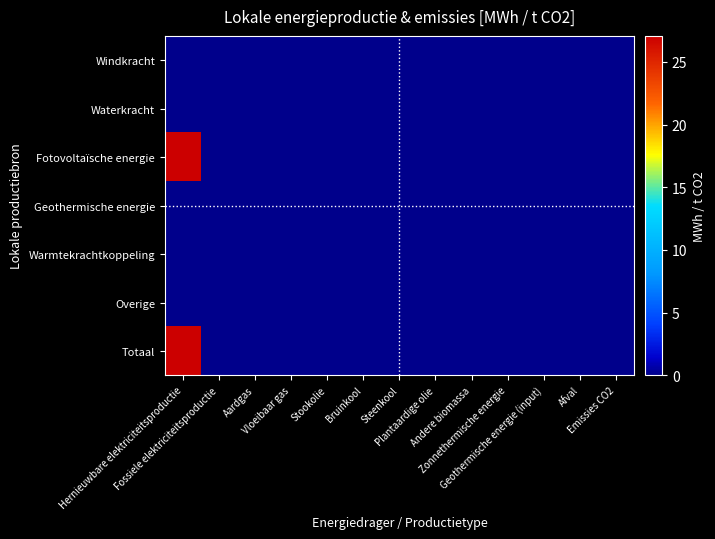

Count the number of data series in this chart.

7